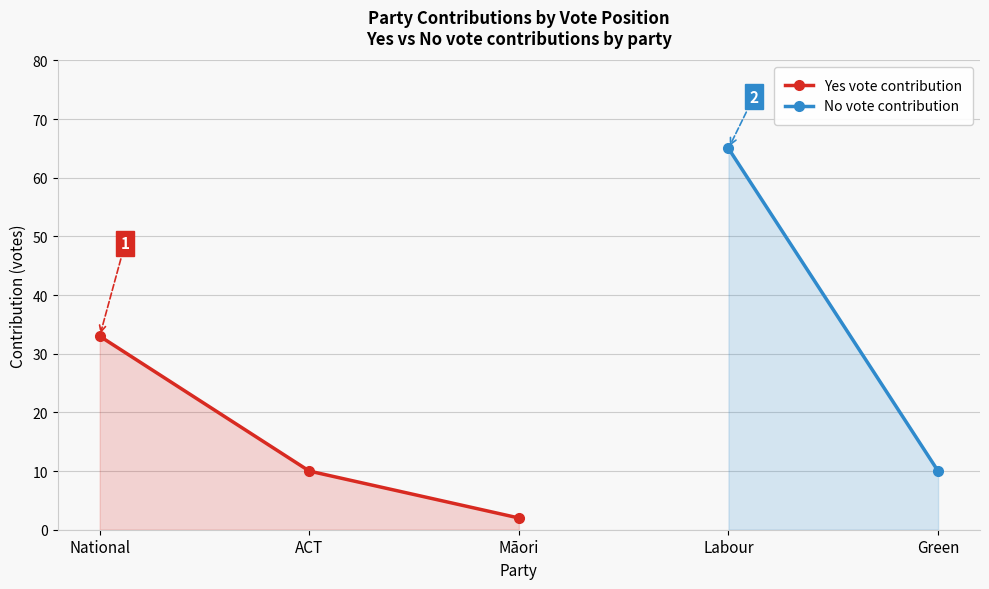

The value of Yes vote contribution at ACT is 10. True or false?

True